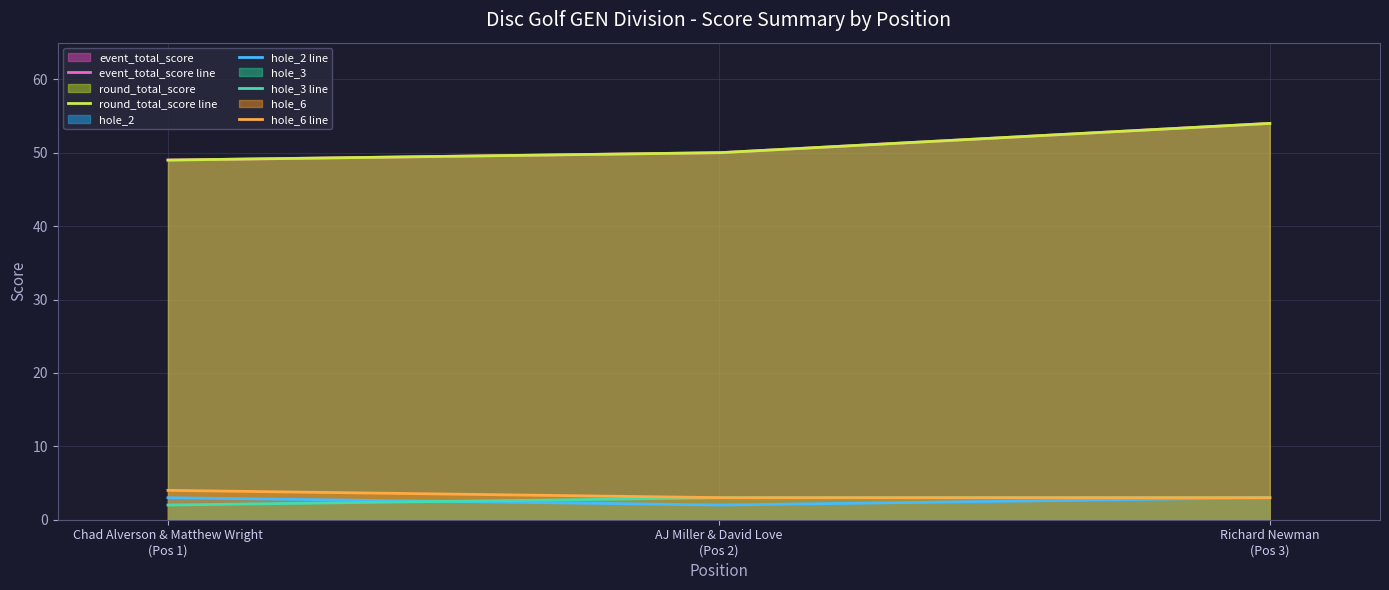

At which category is the sum across all series the highest?

3